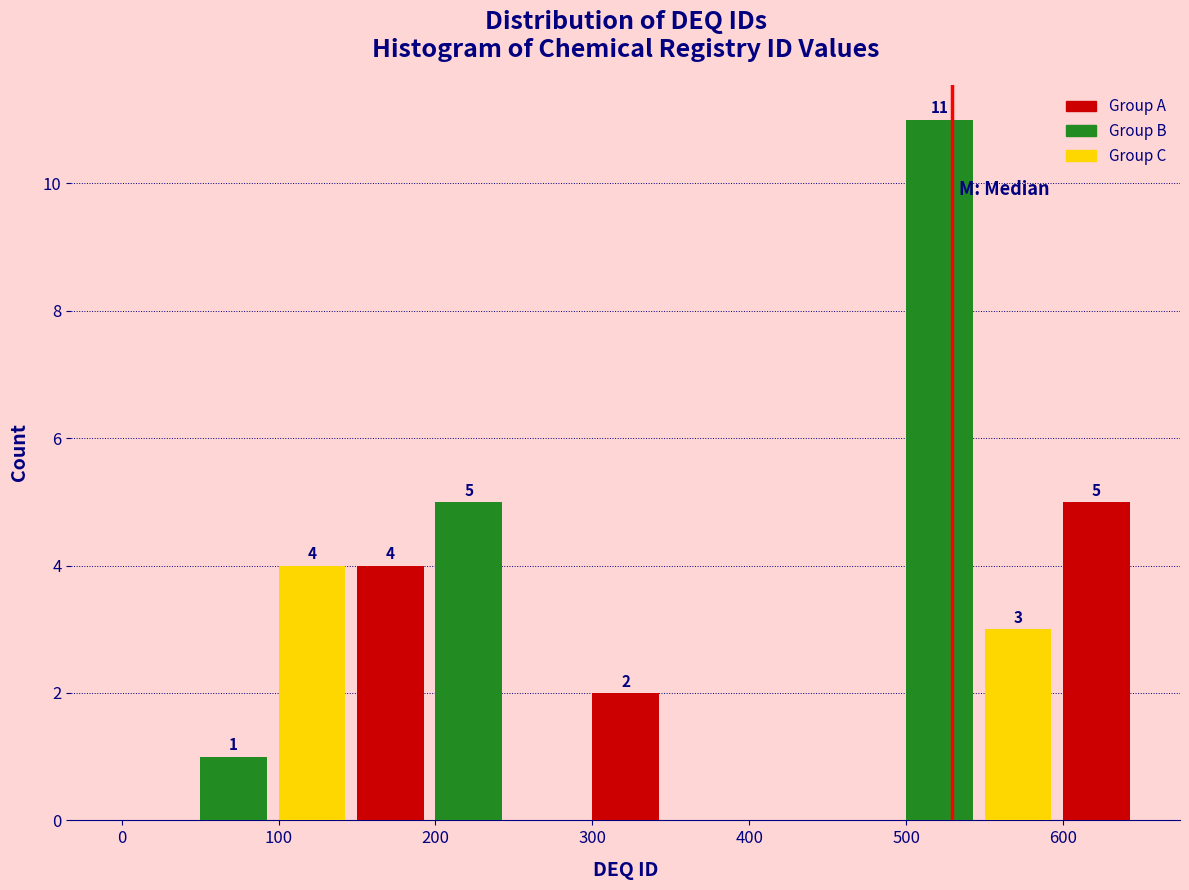

Which range on the x-axis has the tallest bar?

500 to 550